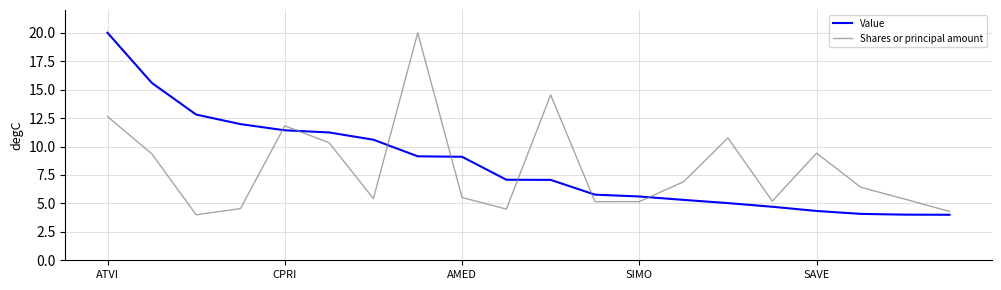

What is the difference between the maximum and minimum values in the Value series?

16.0